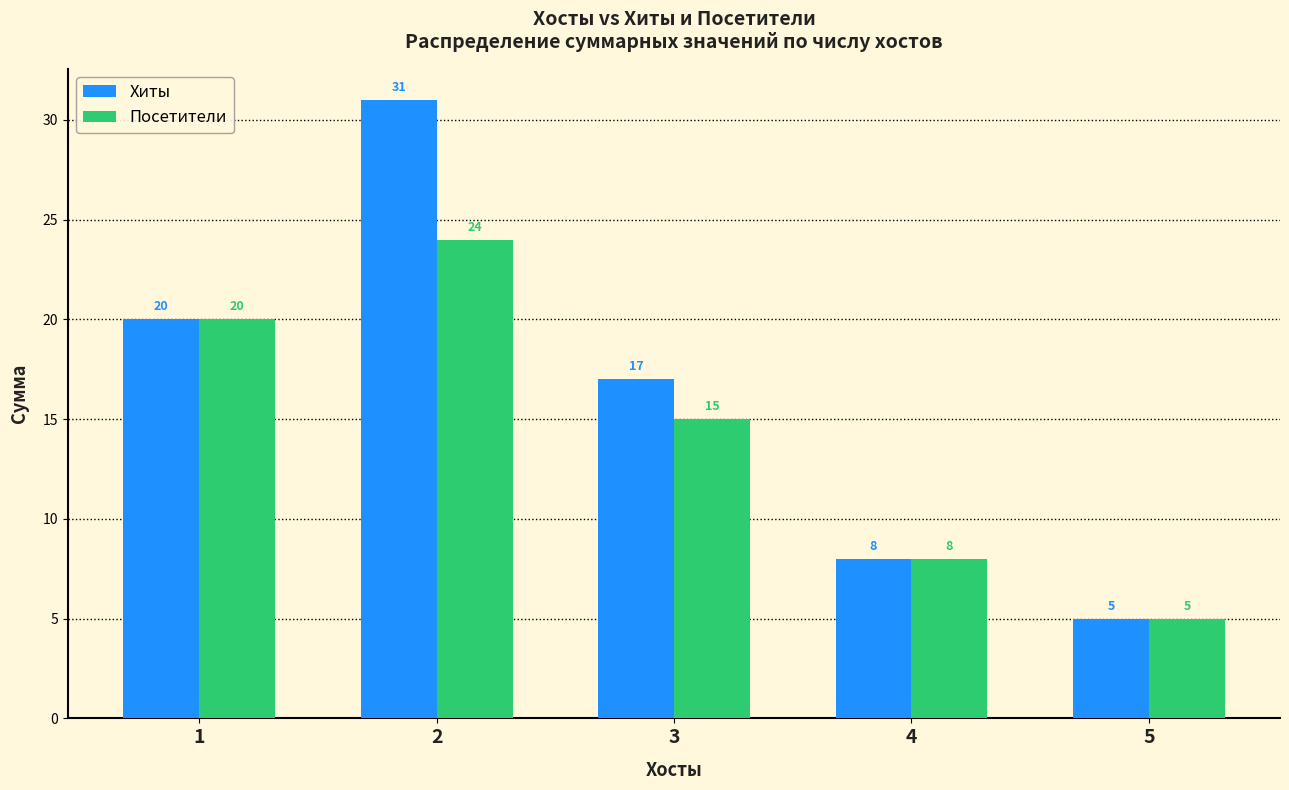

Which series has the largest total across all categories?

Хиты